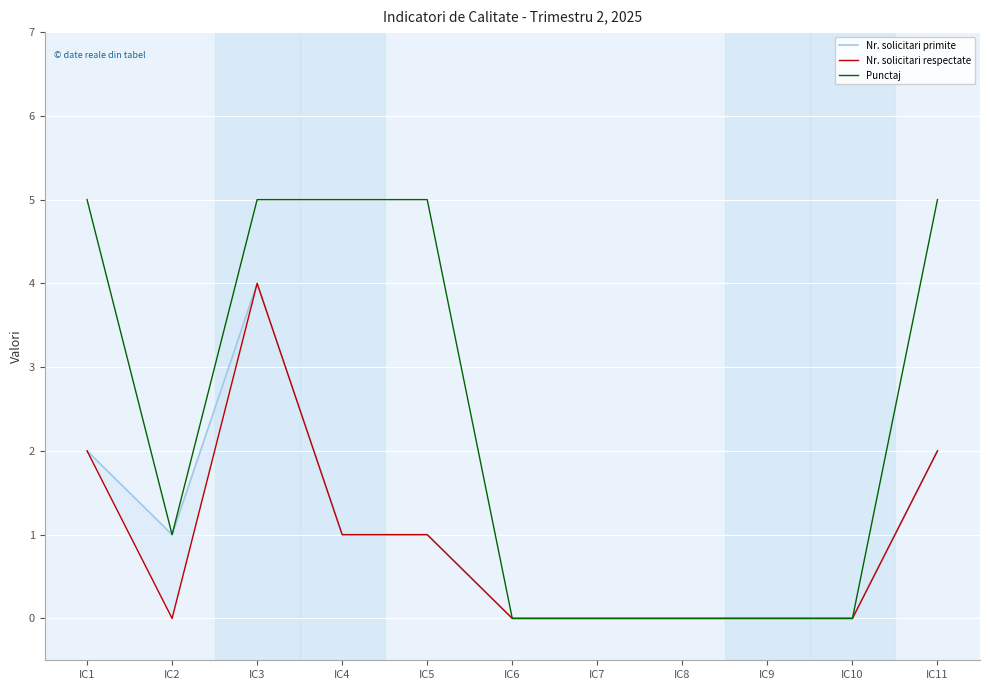

True or false: Punctaj and Nr. solicitari respectate intersect in this chart.

False